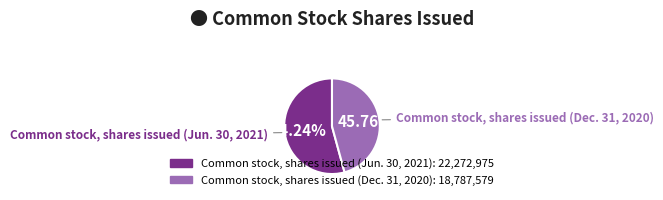

Which category has the biggest portion of the pie?

Common stock, shares issued (Jun. 30, 2021)